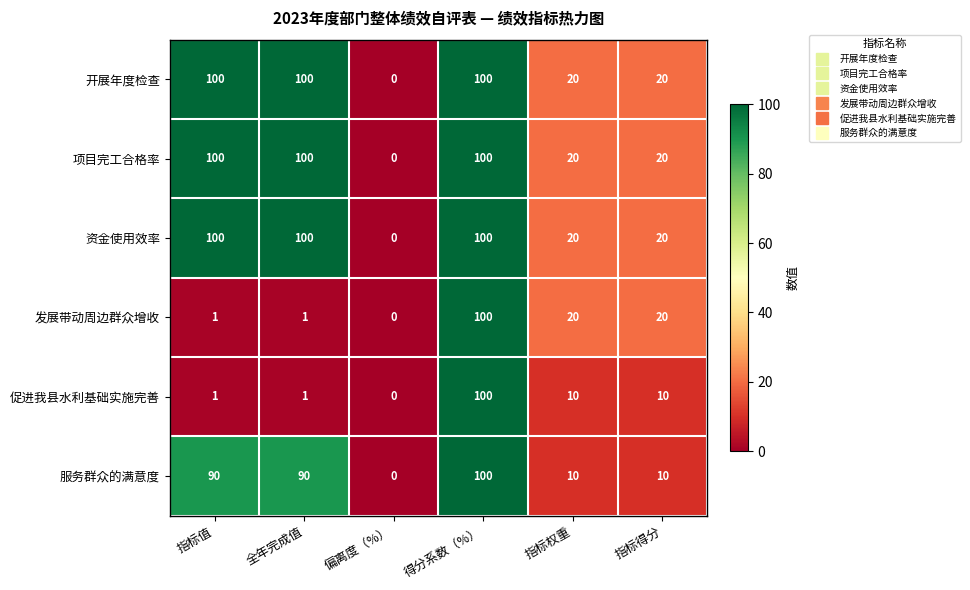

What is the sum of the 促进我县水利基础实施完善 values at 指标得分 and 偏离度（%）?

10